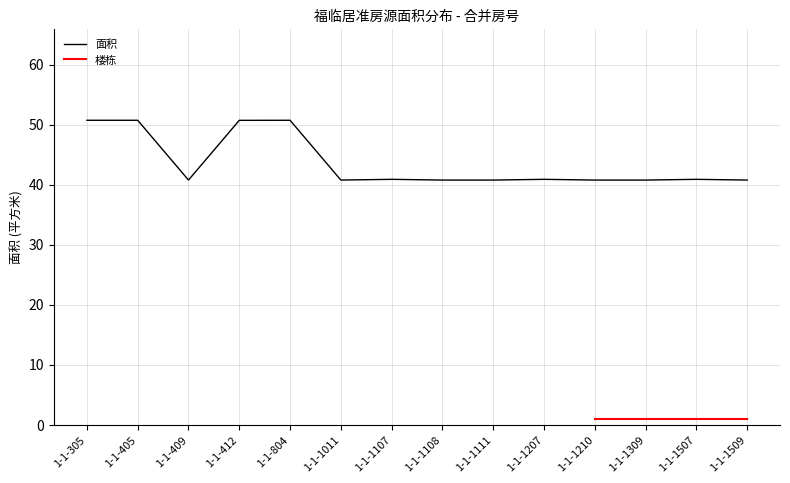

True or false: the data shows 15.3 at 1-1-1111.

False